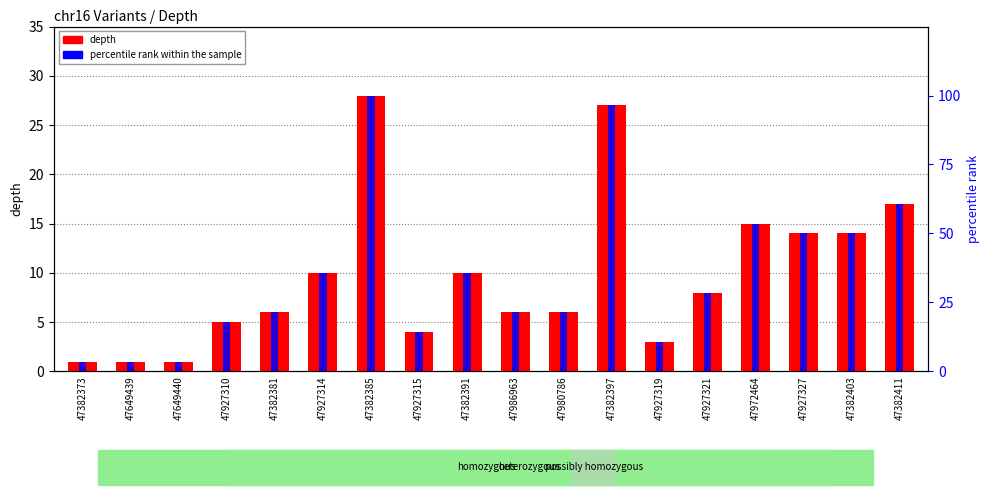

The depth series shows 6.1 at 47927315. True or false?

False